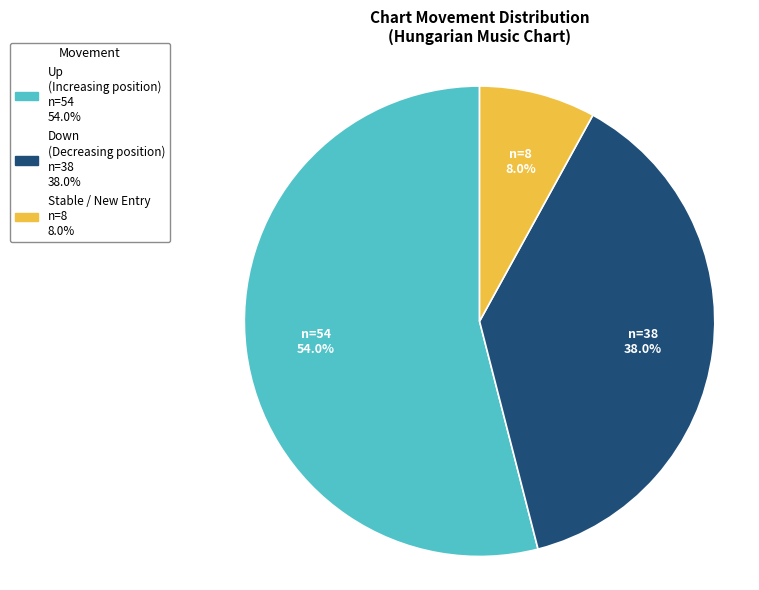

Is there any slice that represents more than half of the pie?

Yes